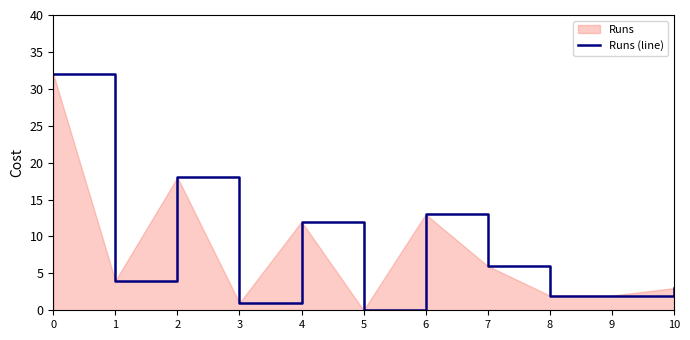

How many distinct data groups are displayed?

1